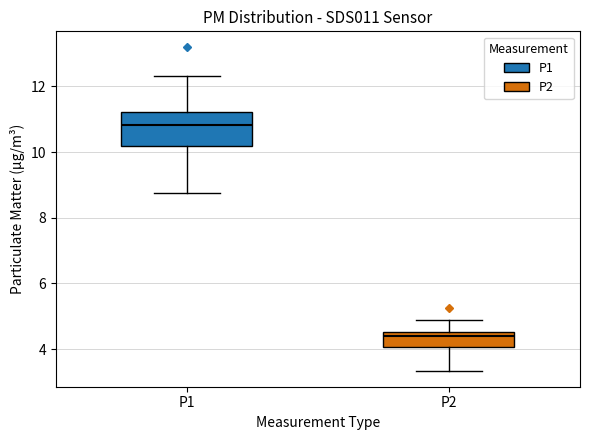

Reading left to right, transcribe this box plot: for each box, give where its median line is, the range the box spans, and where its two whiskers end, as read against the y-axis. The values are not printed on the chart, so give them approximately, as read against the axis.

P1: median 10.8, box 10.2 to 11.2, whiskers 8.8 to 12.4
P2: median 4.4, box 4.0 to 4.6, whiskers 3.4 to 4.8